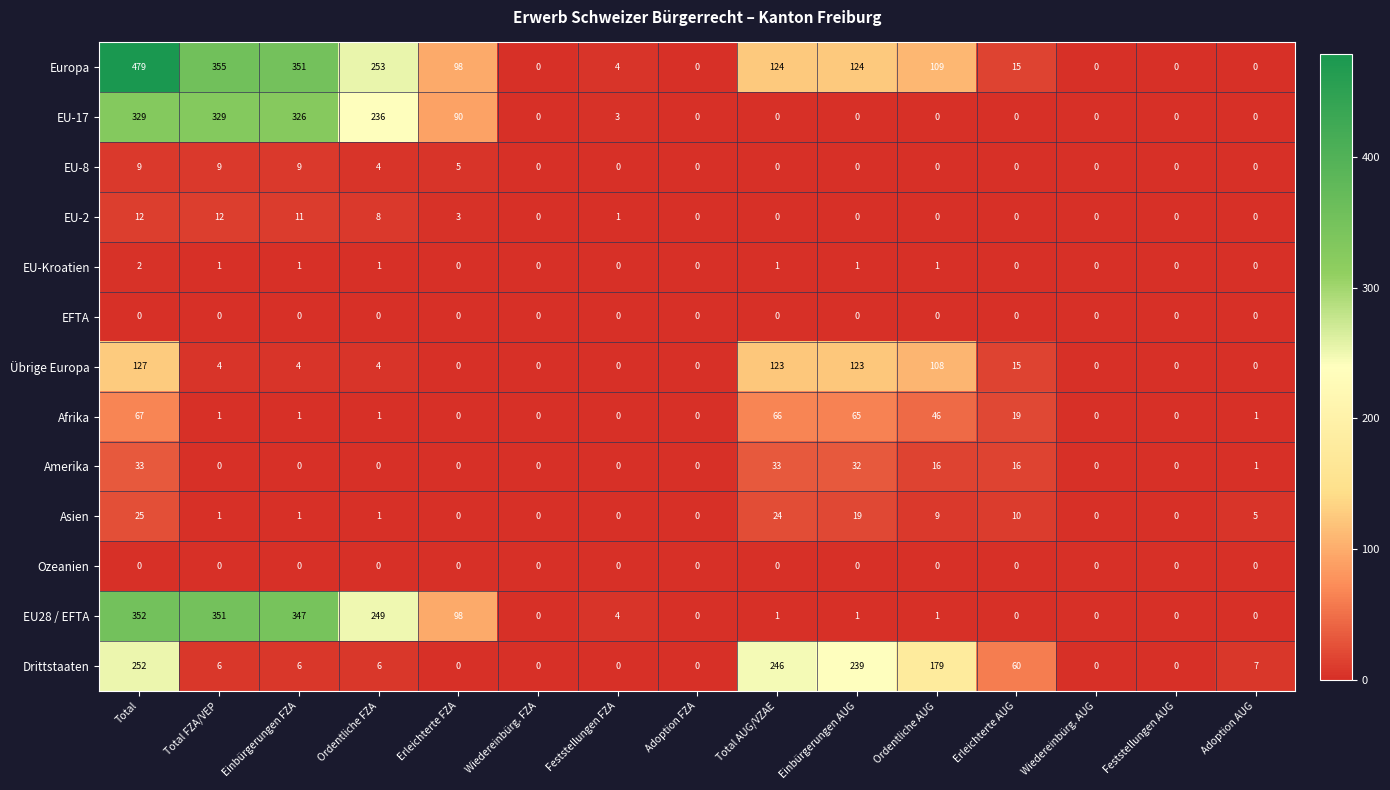

Which series changed the most between Einbürgerungen FZA and Erleichterte AUG?

EU28 / EFTA